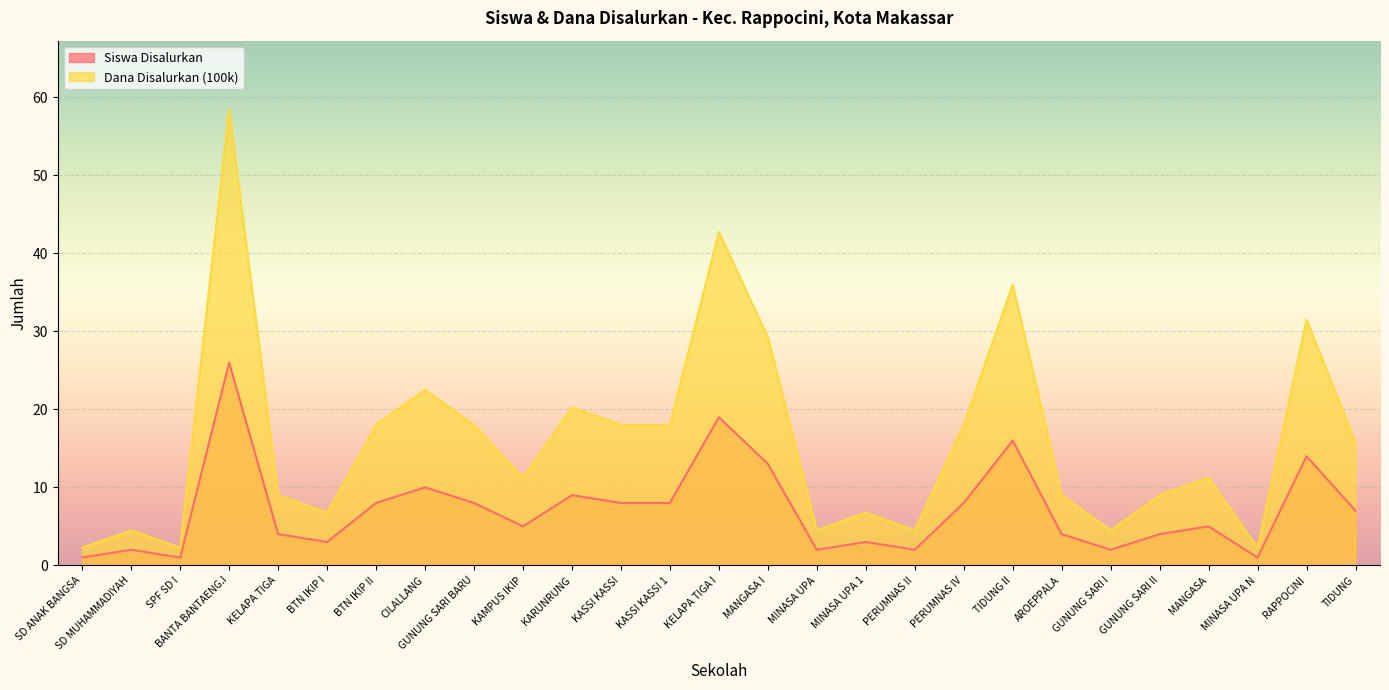

Which label corresponds to the largest value in the chart?

BANTA BANTAENG.I